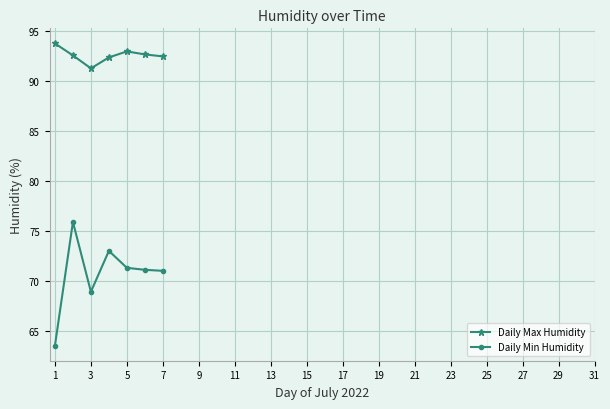

At how many categories does at least one series exceed 87?

7